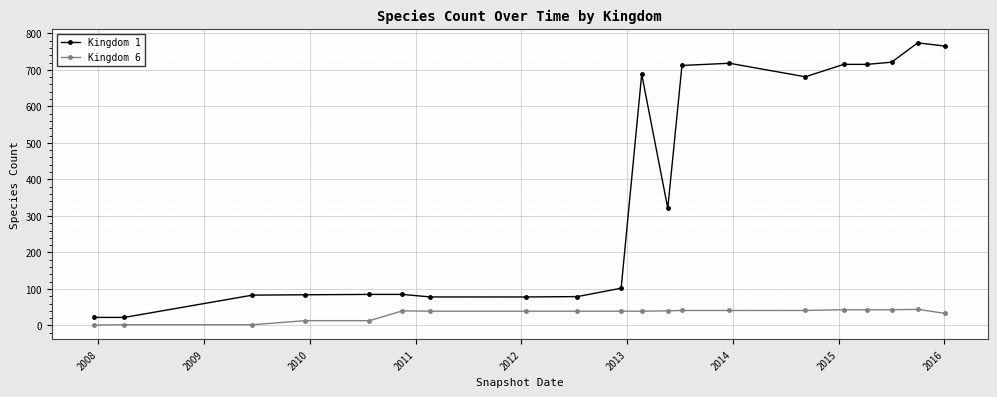

Which series has the widest spread of values?

Kingdom 1